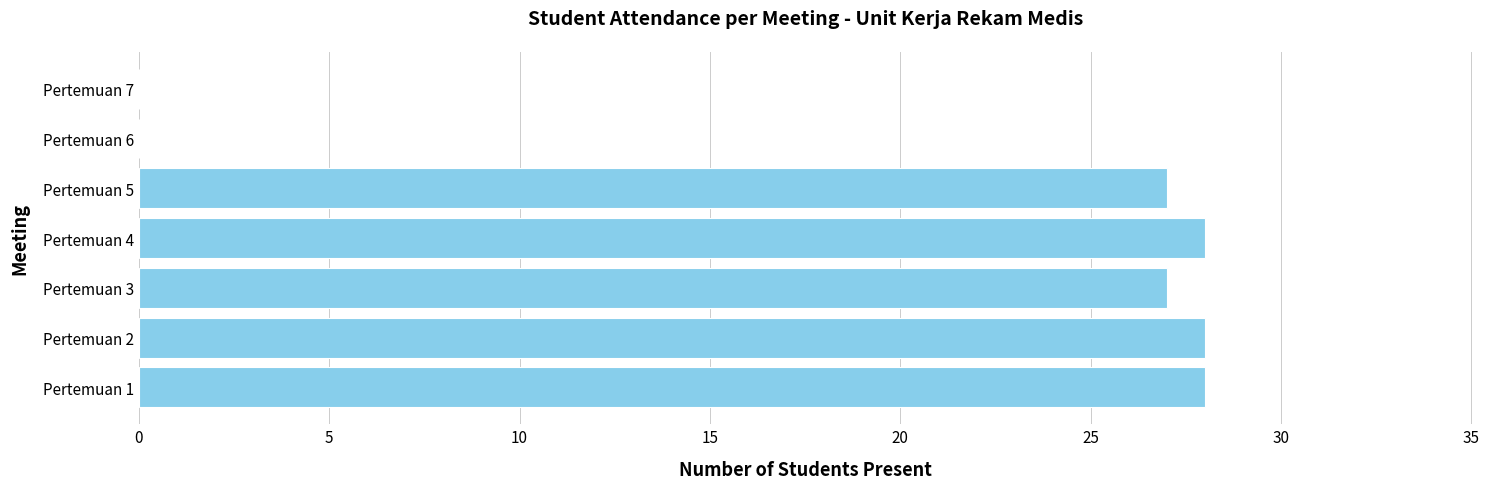

Reading bottom to top, list all the values displayed in this chart.

Pertemuan 1=28	Pertemuan 2=28	Pertemuan 3=27	Pertemuan 4=28	Pertemuan 5=27	Pertemuan 6=0	Pertemuan 7=0